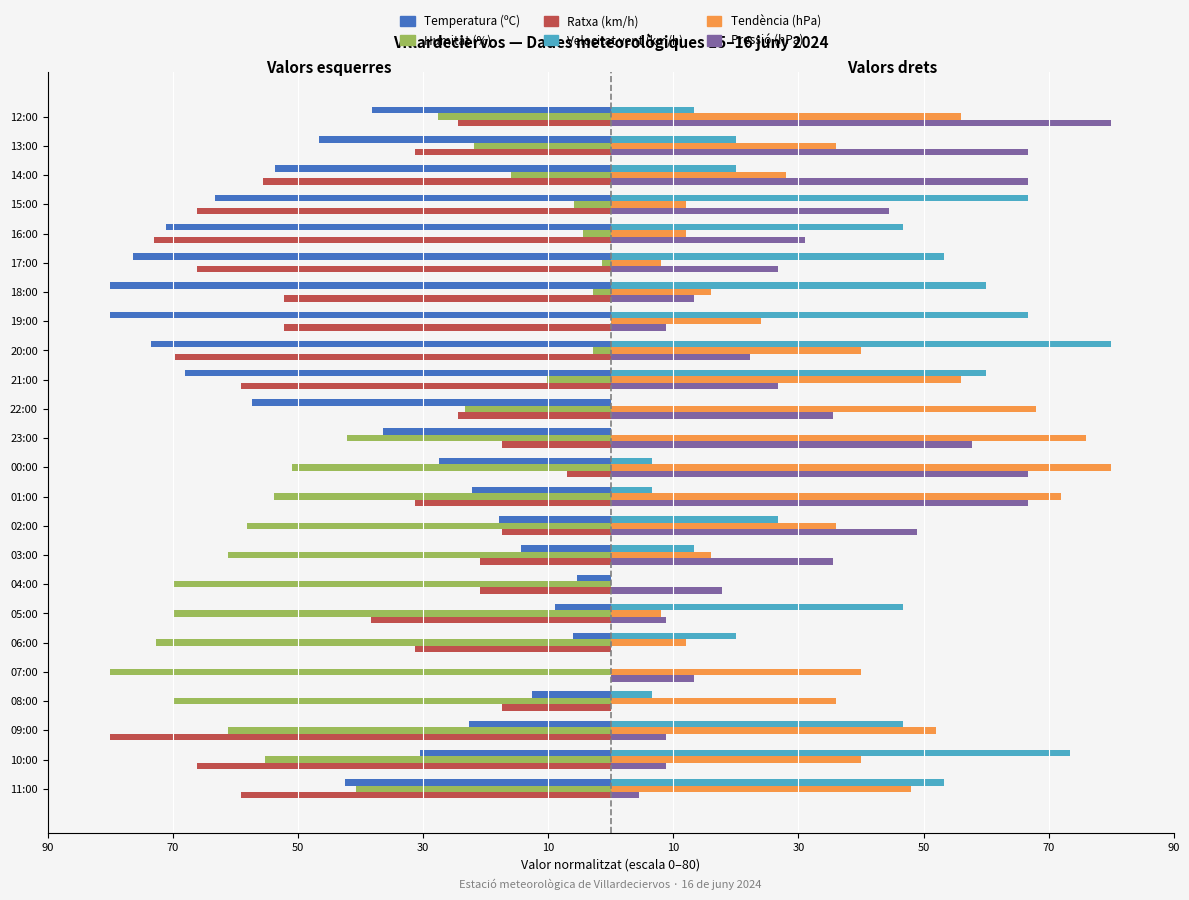

What is the difference between the maximum and second lowest values in the Velocitat vent (km/h) series?

80.0